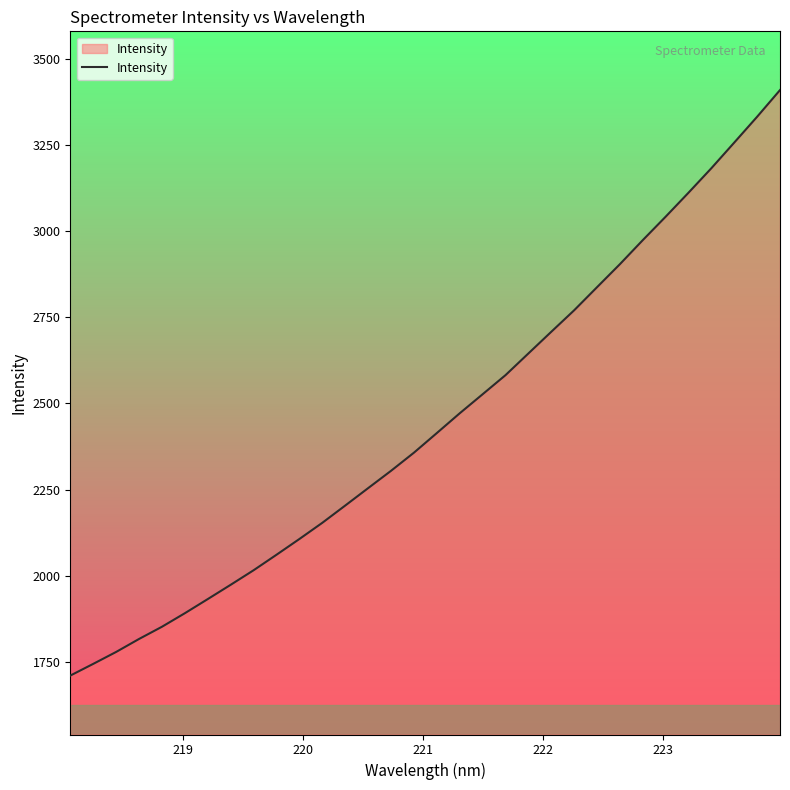

Count the number of data series in this chart.

1